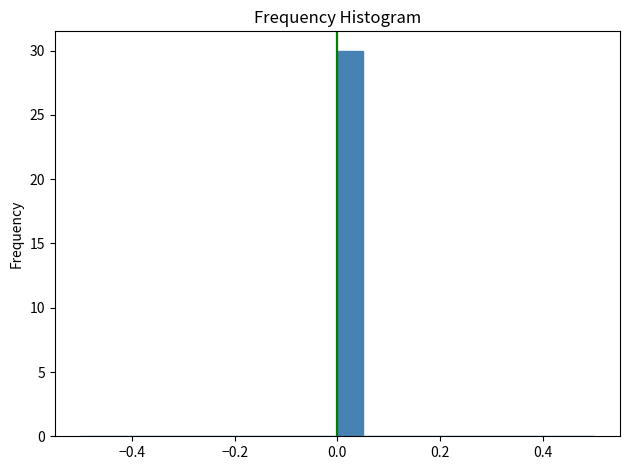

Read against the x-axis, roughly where is the centre of the tallest bar?

0.02